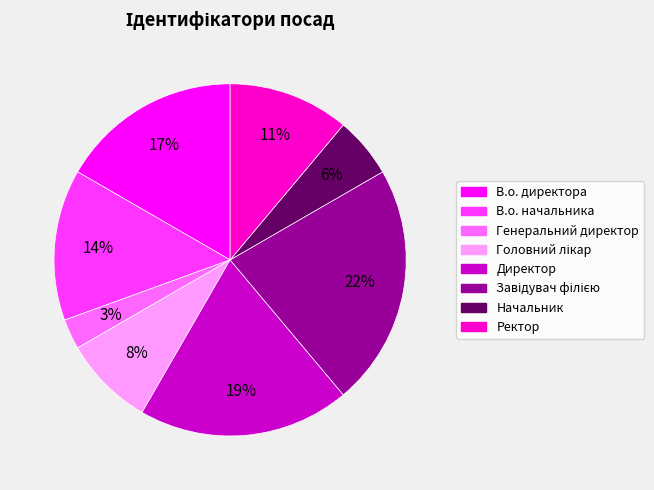

Is there a majority slice in this chart?

No